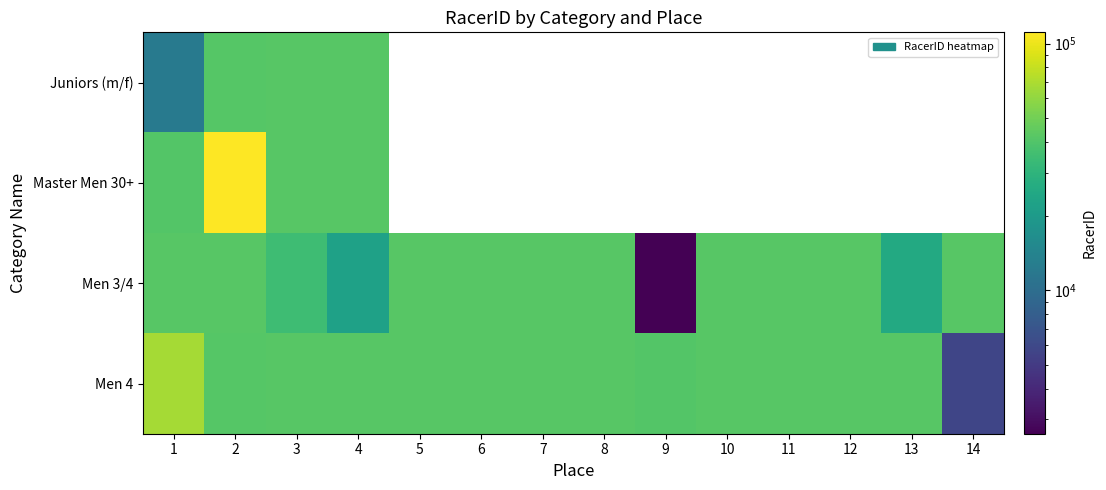

Between 3 and 7, which series saw the biggest shift?

Men 3/4